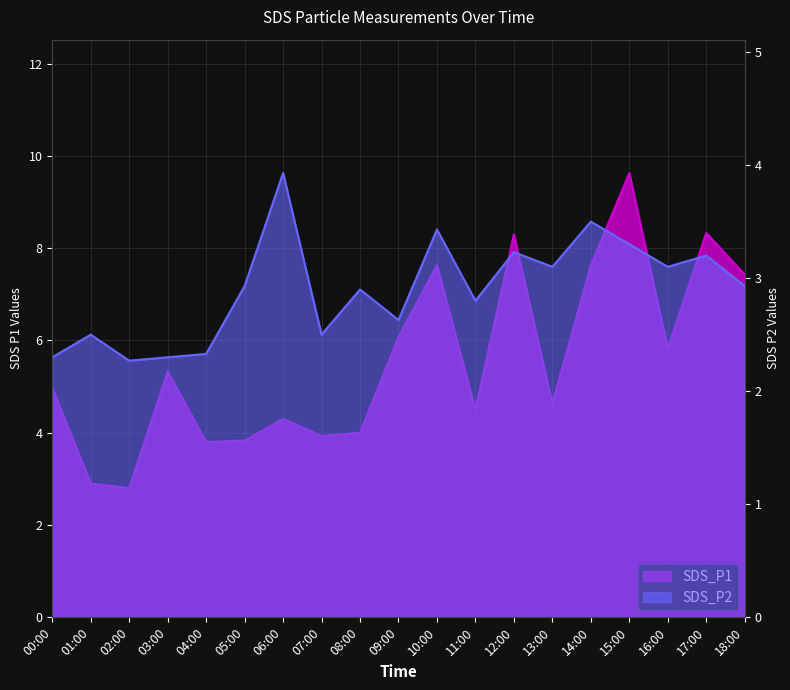

What is the approximate value of SDS_P1 at 09:00?

6.1